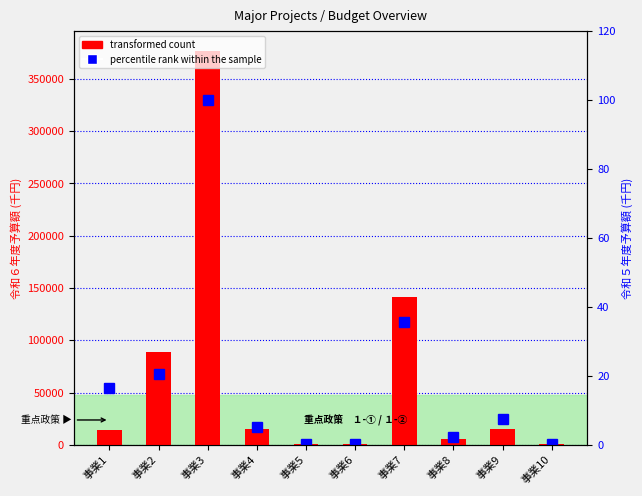

Rank the categories by value from lowest to highest.

事業5, 事業6, 事業10, 事業8, 事業1, 事業9, 事業4, 事業2, 事業7, 事業3